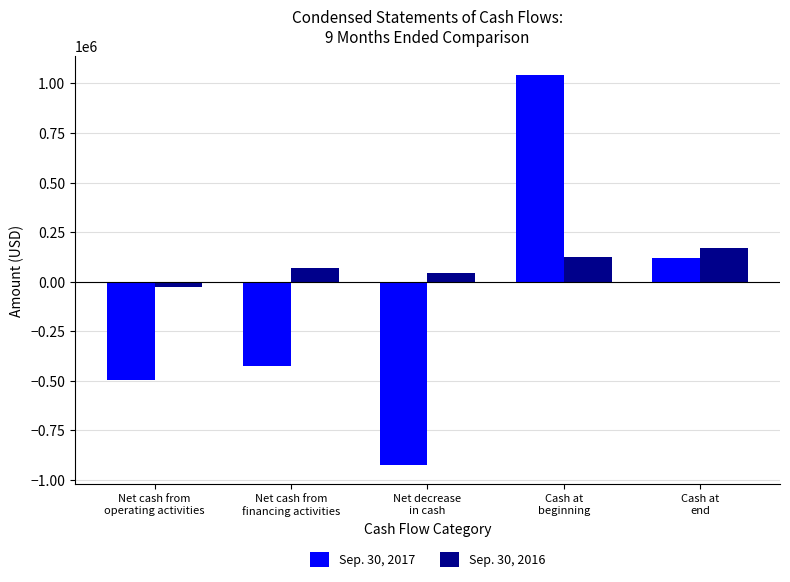

What value does the Sep. 30, 2016 series have at Cash at
end, to the nearest 10?

171830